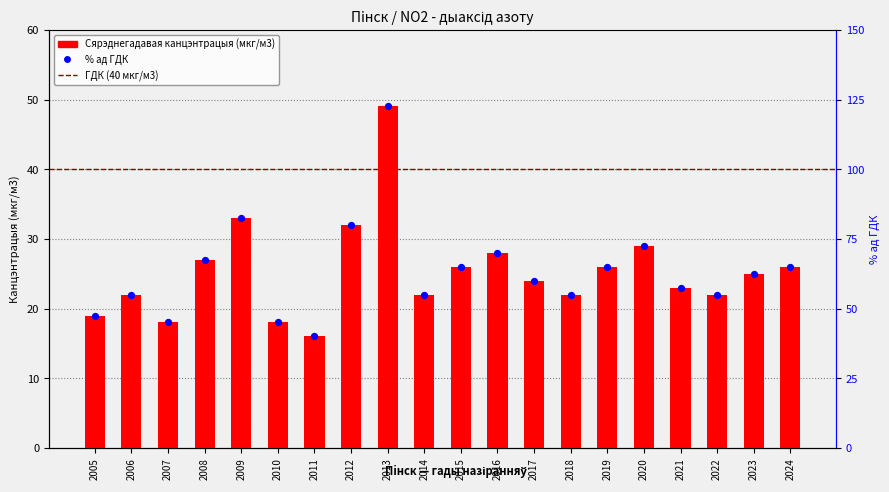

What is the ratio of the value at 2008 to the value at 2013?

0.6